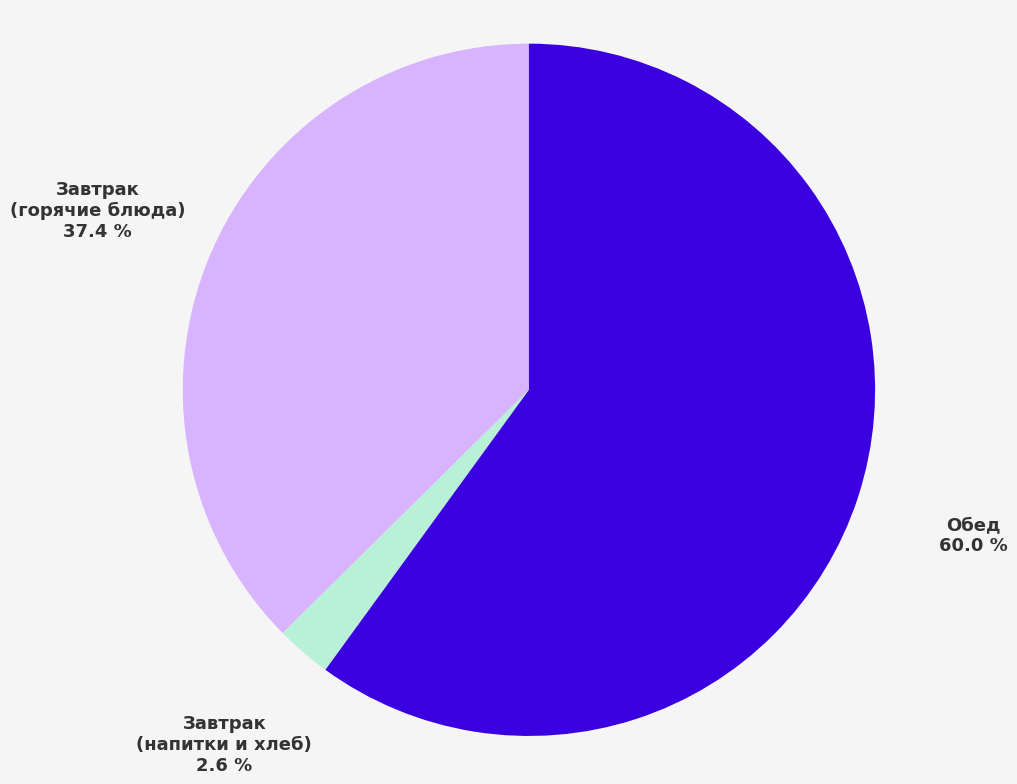

Does any single category account for the majority?

Yes